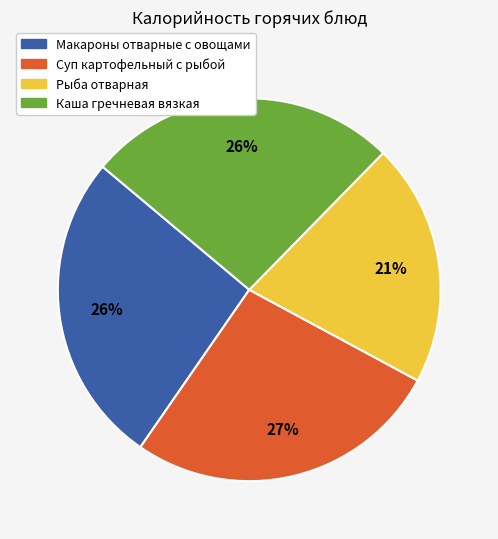

To the nearest percent, what portion does Рыба отварная represent?

21%